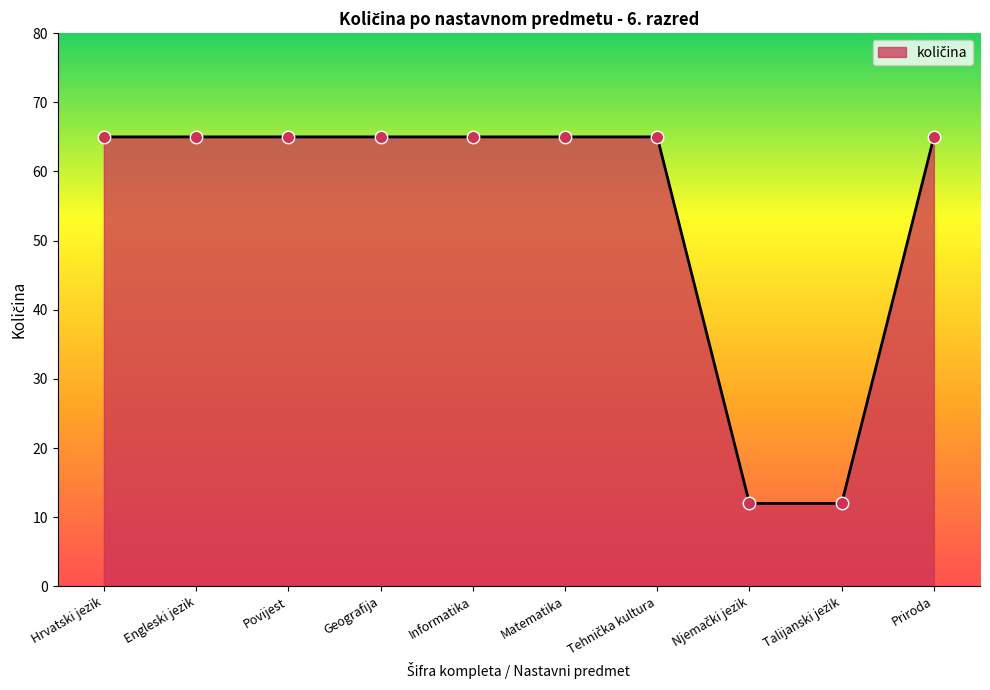

What is the ratio of the value at Informatika to the value at Povijest?

1.0